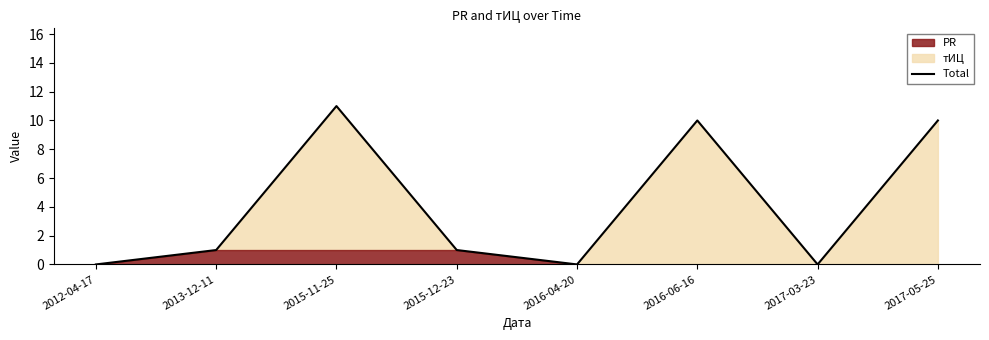

List the labels in order of value, smallest first.

2012-04-17, 2016-04-20, 2017-03-23, 2013-12-11, 2015-12-23, 2016-06-16, 2017-05-25, 2015-11-25